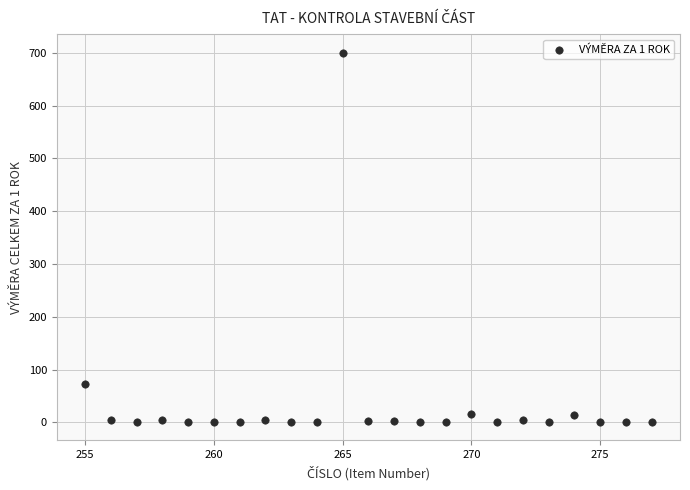

What Y value in the scatter plot is closest to 350?

72